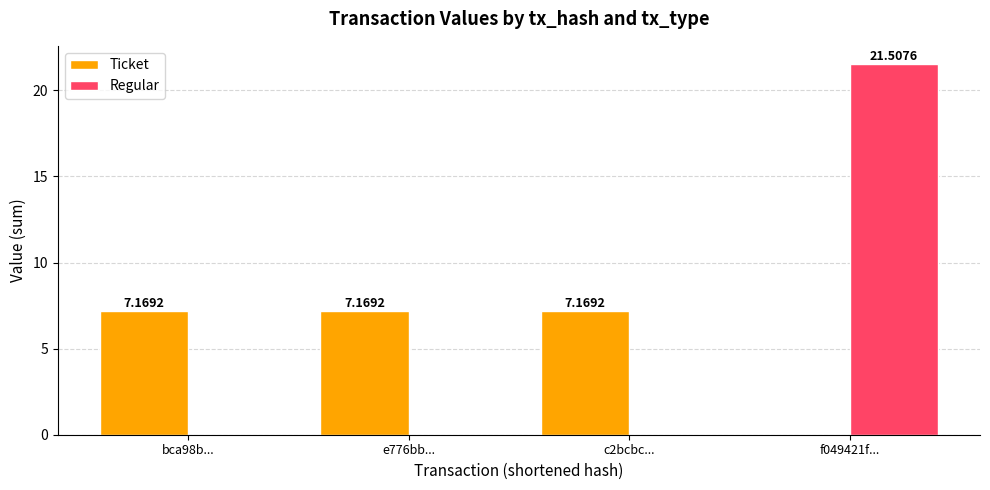

Reading left to right, list all the values displayed in this chart.

Ticket: 7.2	7.2	7.2	0.0
Regular: 0.0	0.0	0.0	21.5